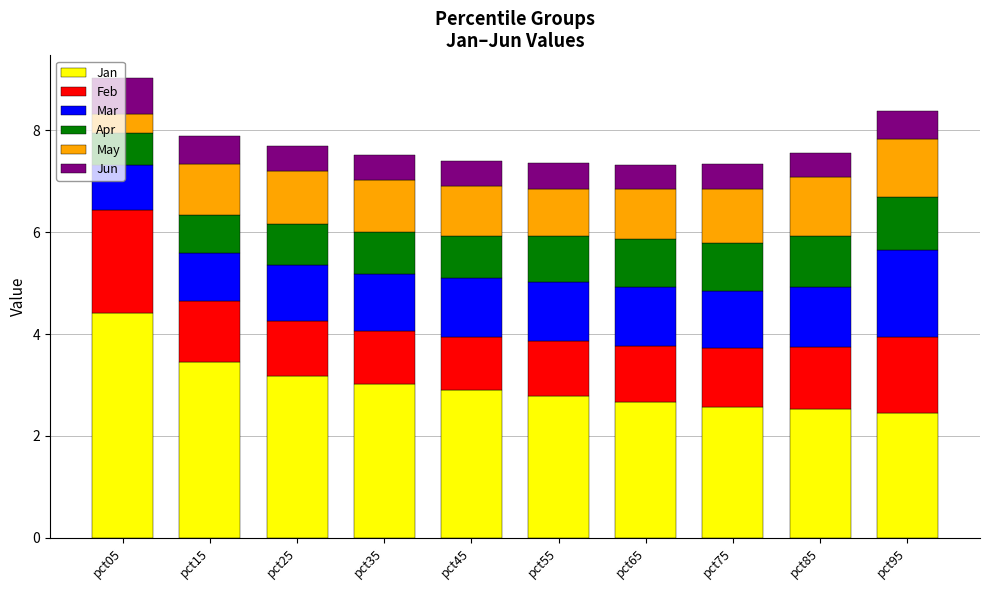

What is the minimum value for Jan?

2.5